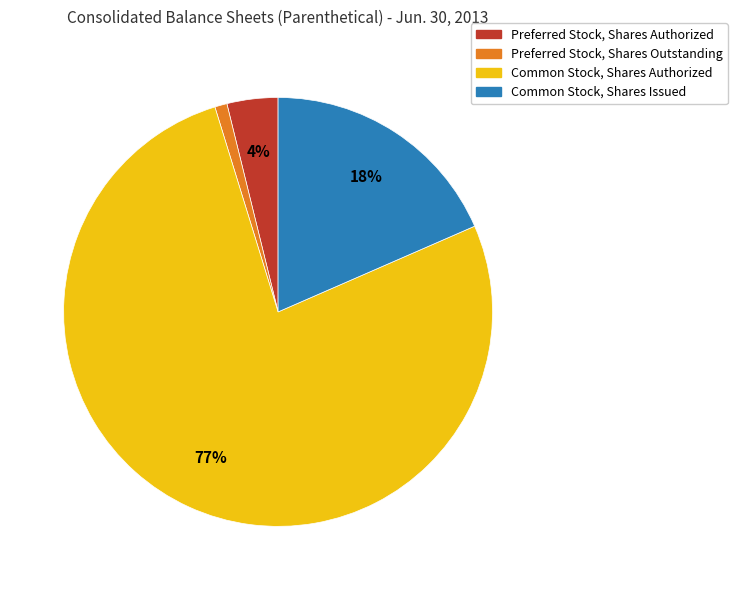

Which slice is the smallest?

Preferred Stock, Shares Outstanding